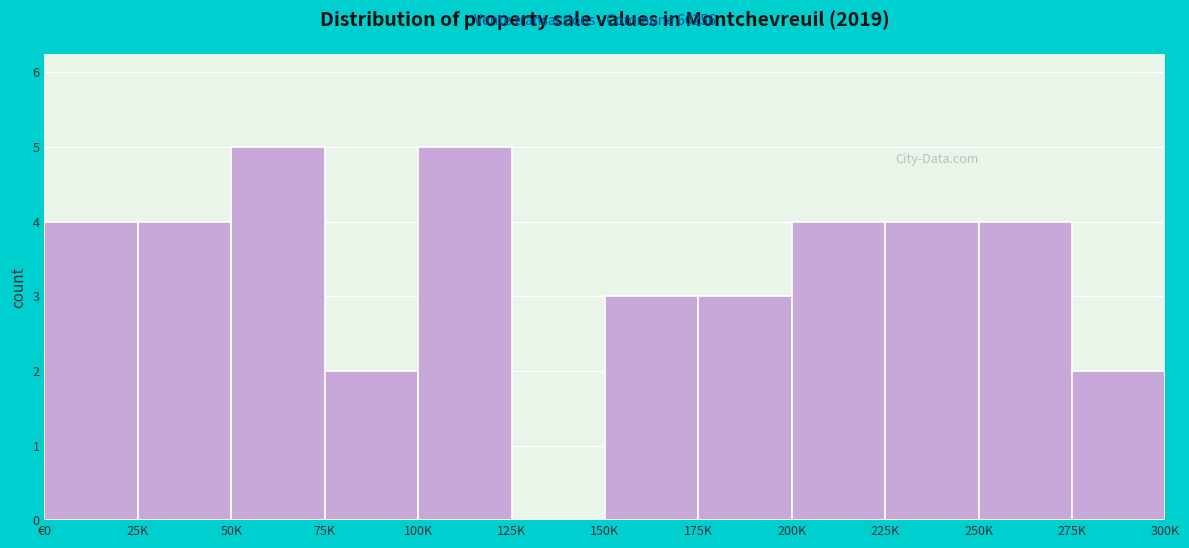

Reading right to left, extract all data points from this chart.

275K=2	250K=4	225K=4	200K=4	175K=3	150K=3	125K=0	100K=5	75K=2	50K=5	25K=4	€0=4